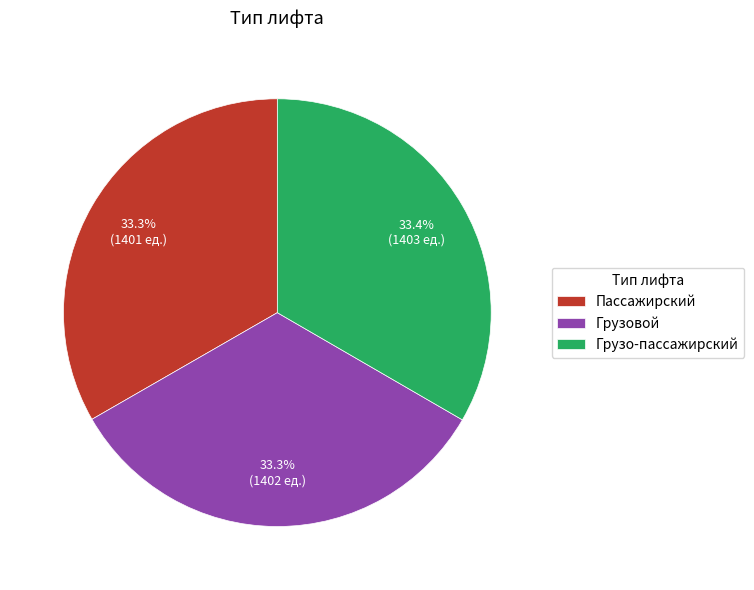

Count the number of slices in the pie.

3